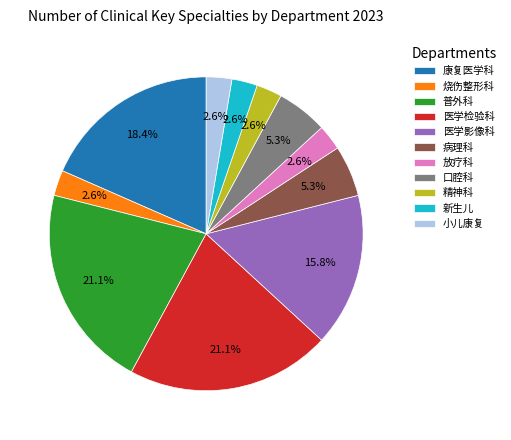

Does 康复医学科 represent more than half of the total?

No